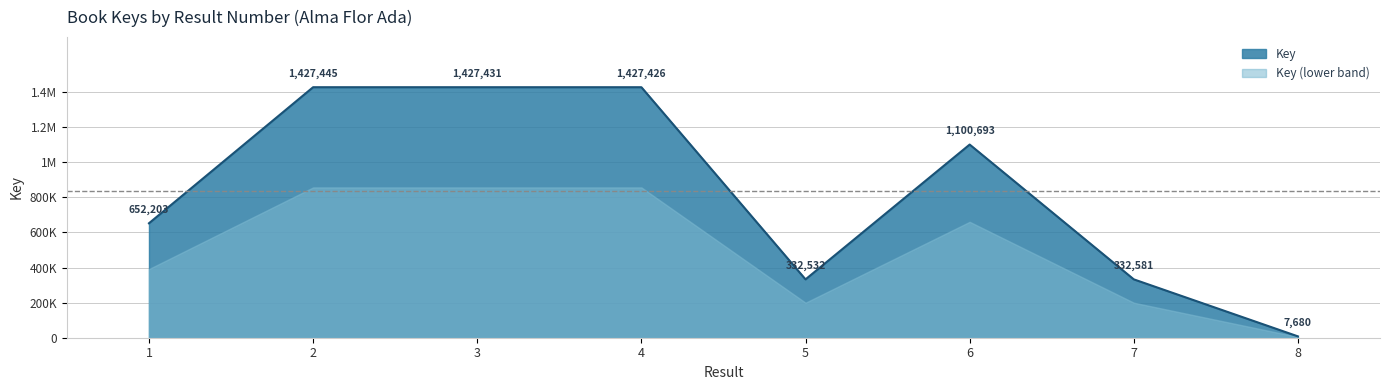

Rank the categories by value from highest to lowest.

2, 3, 4, 6, 1, 7, 5, 8